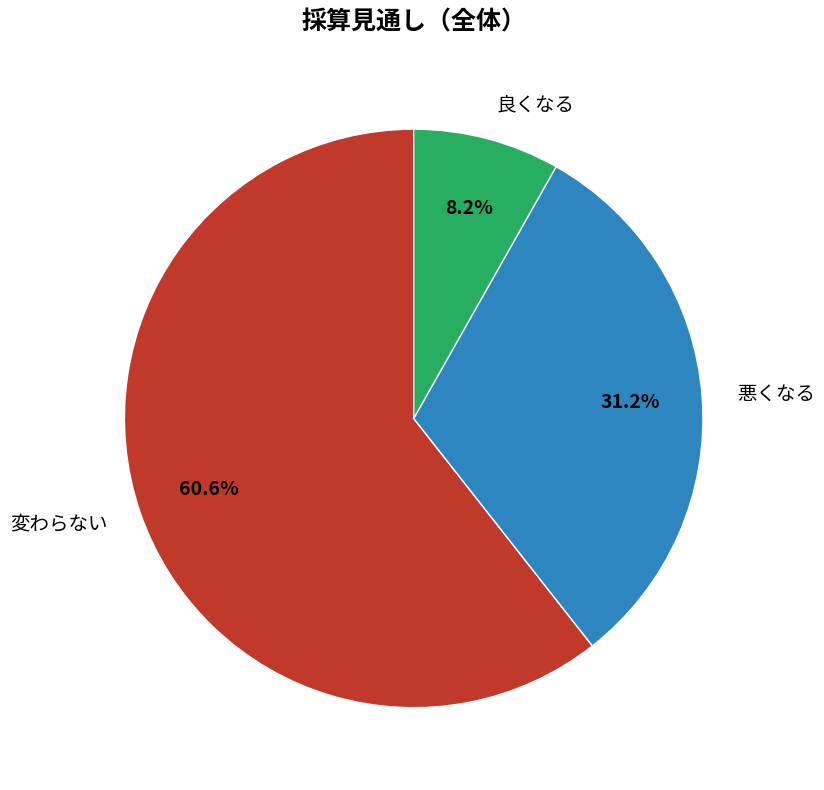

Which slice is the smallest?

良くなる